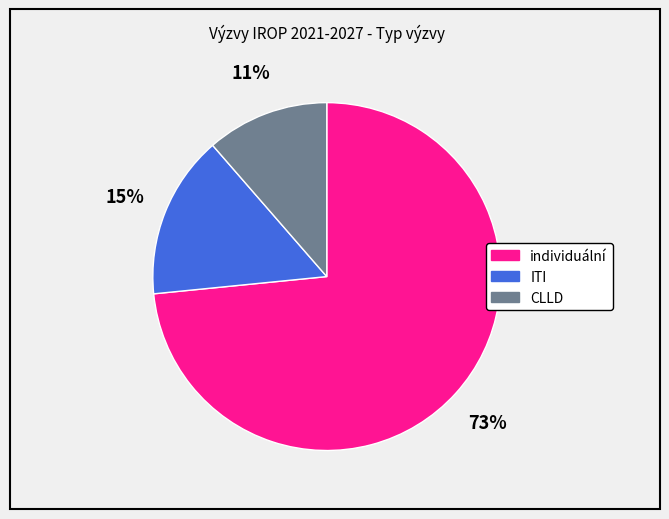

To the nearest percent, what is the average slice percentage?

33%